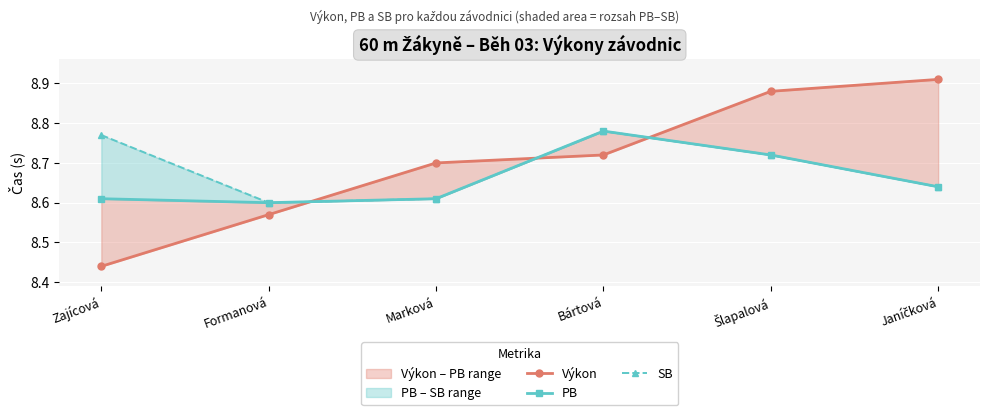

Reading left to right, extract all data points from this chart.

Výkon: 8.4	8.6	8.7	8.7	8.9	8.9
PB: 8.6	8.6	8.6	8.8	8.7	8.6
SB: 8.8	8.6	8.6	8.8	8.7	8.6